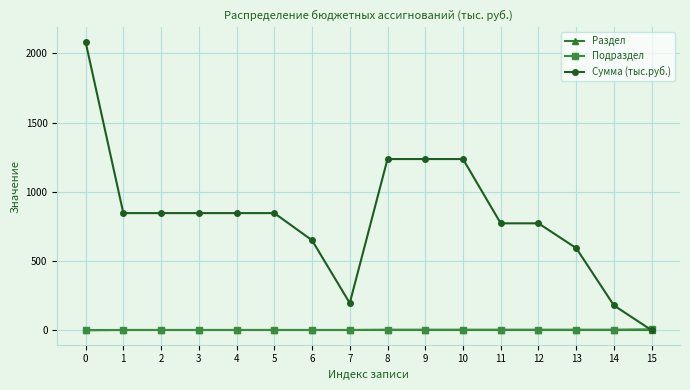

Which series has the largest total across all categories?

Сумма (тыс.руб.)